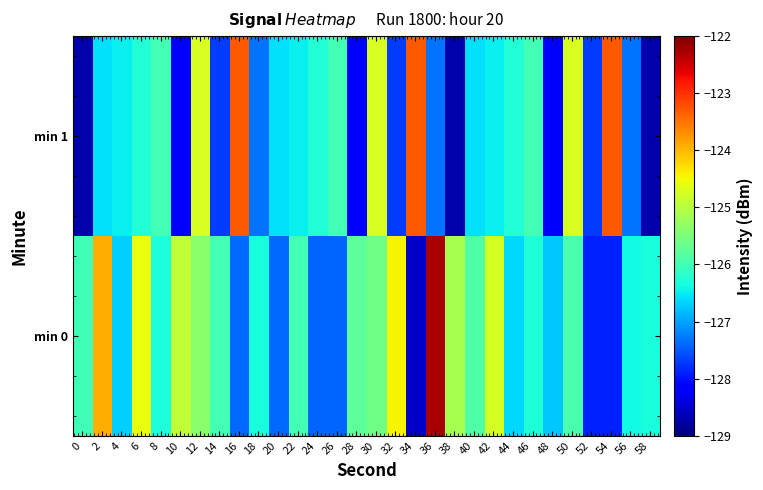

Which series has the widest spread of values?

min 0